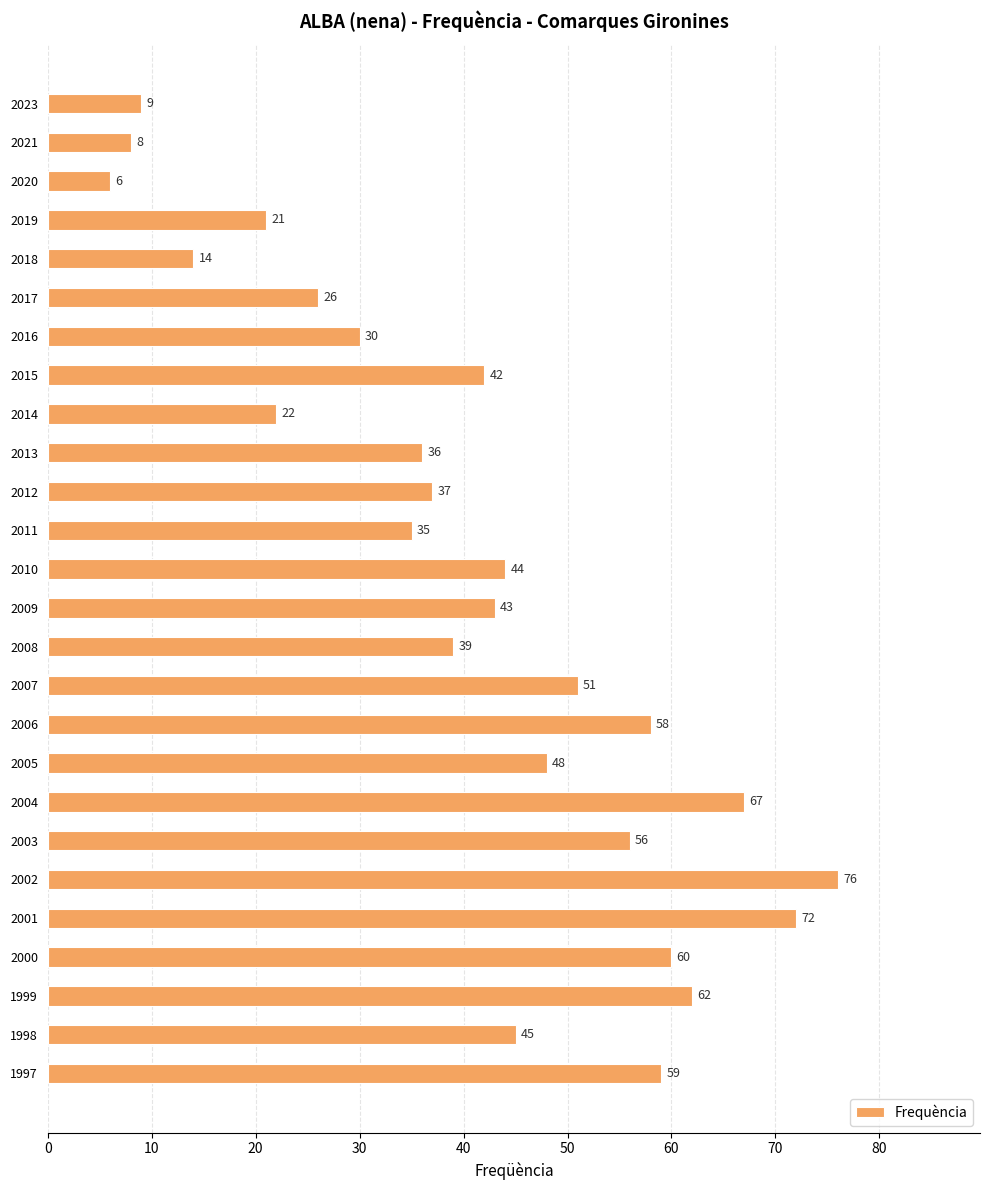

How many series are shown in this chart?

1